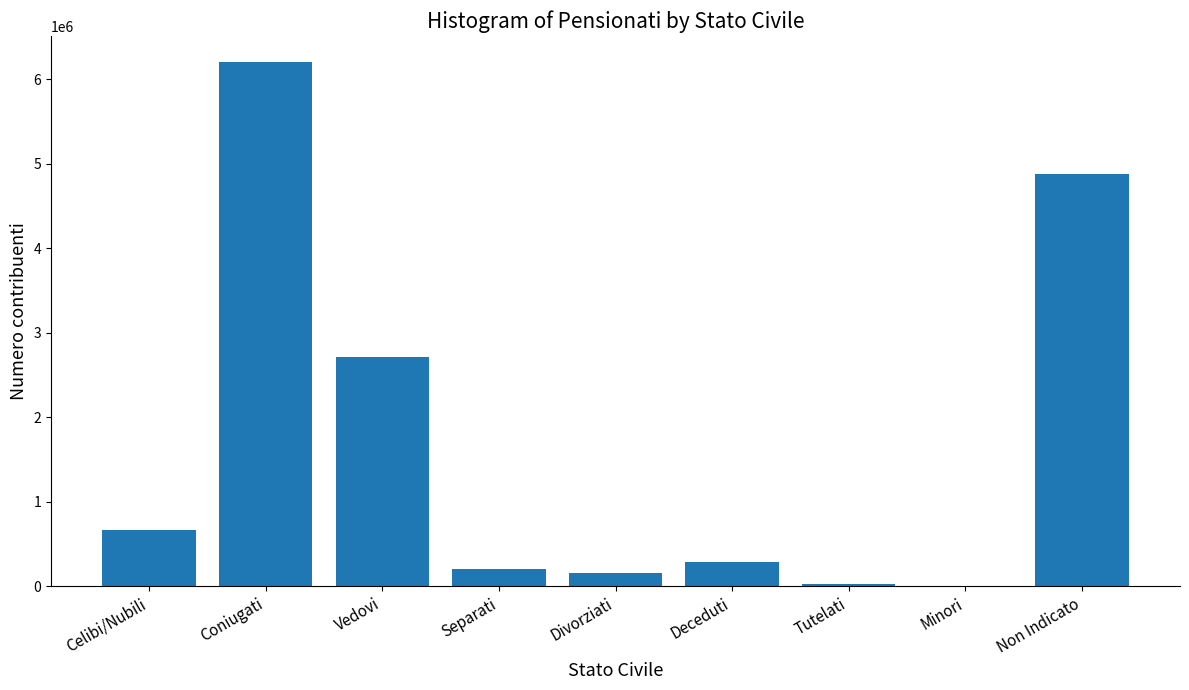

At which label is the value closest to 3104496?

Vedovi